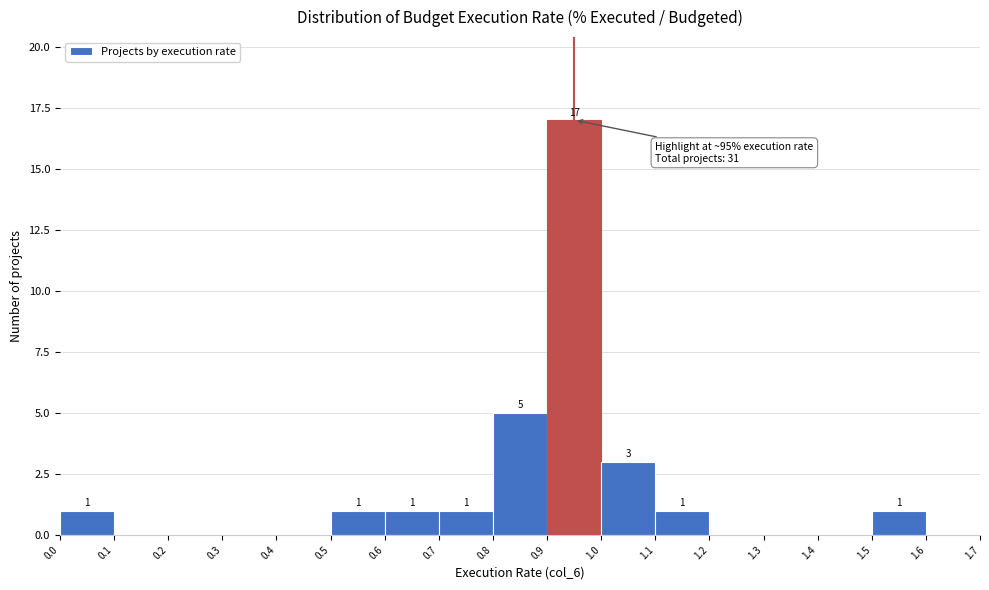

Which range on the x-axis has the tallest bar?

0.9 to 1.0